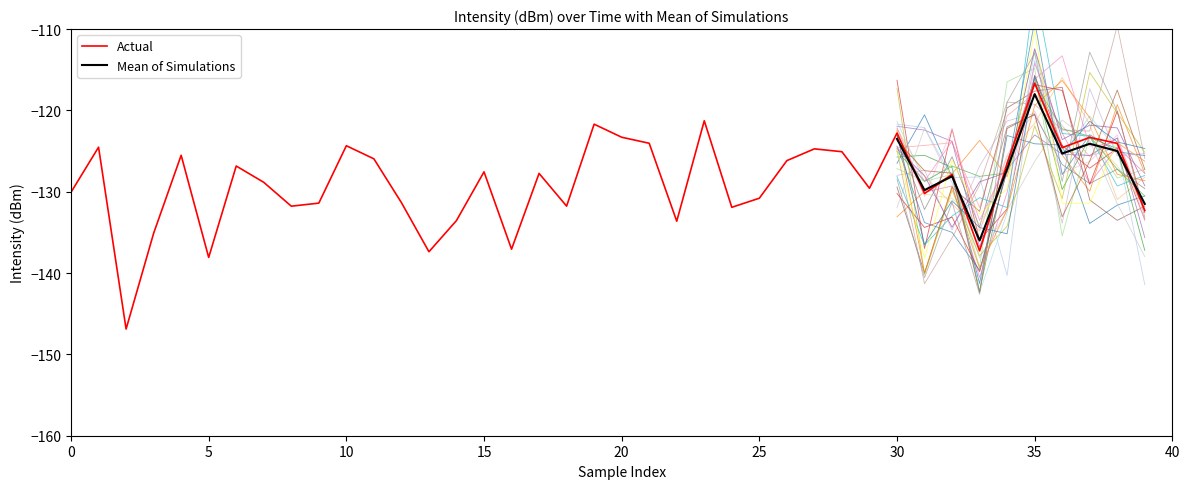

Is this an area chart (filled region under the line)?

No